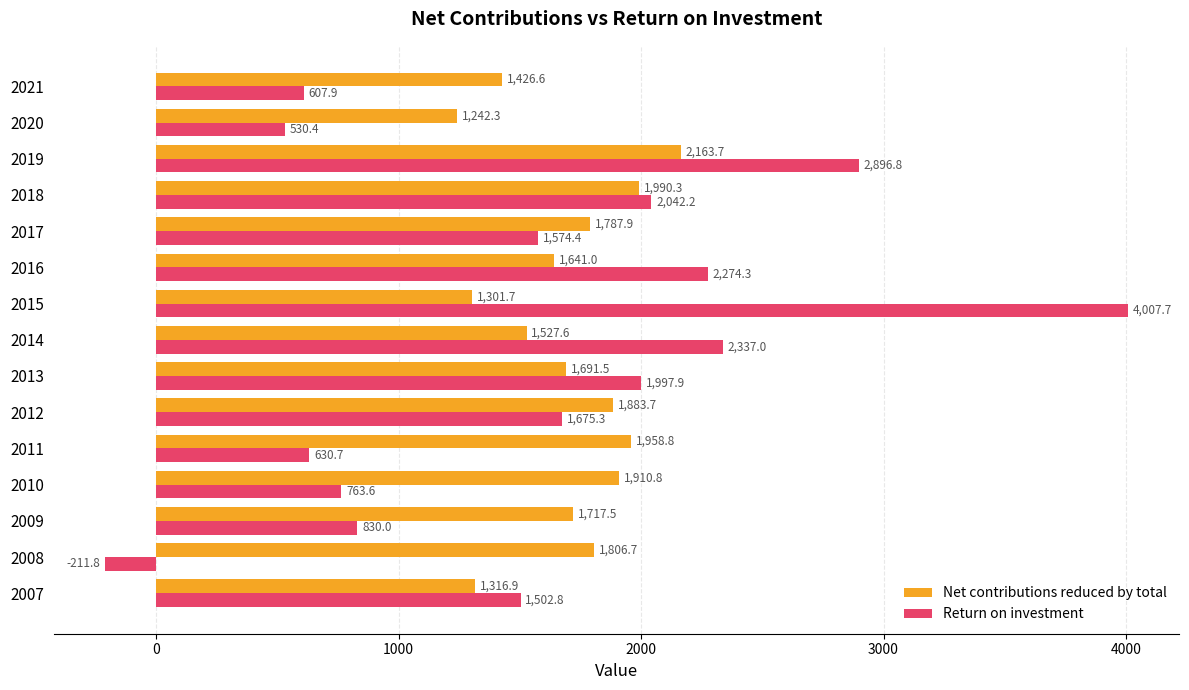

The Return on investment series shows 502.1 at 2009. True or false?

False